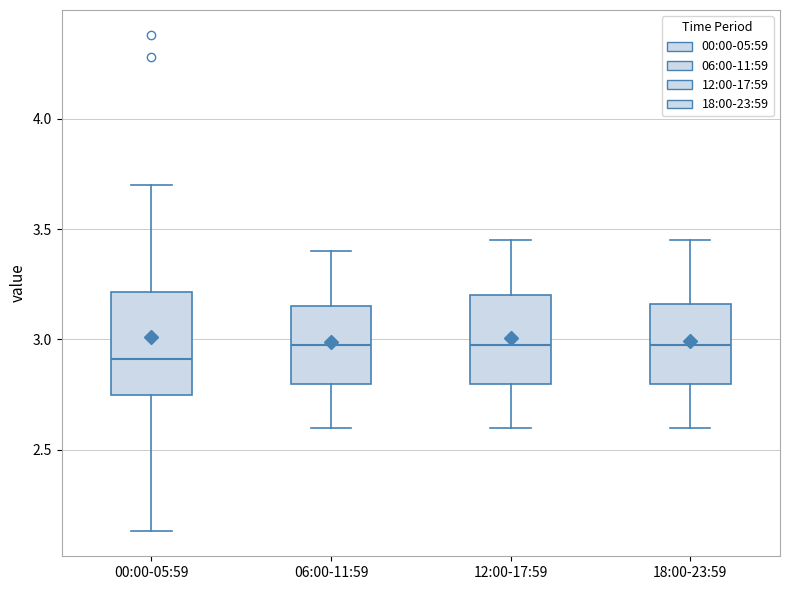

Reading left to right, transcribe this box plot: for each box, give where its median line is, the range the box spans, and where its two whiskers end, as read against the y-axis. The values are not printed on the chart, so give them approximately, as read against the axis.

00:00-05:59: median 2.90, box 2.75 to 3.20, whiskers 2.15 to 3.70
06:00-11:59: median 3.00, box 2.80 to 3.15, whiskers 2.60 to 3.40
12:00-17:59: median 3.00, box 2.80 to 3.20, whiskers 2.60 to 3.45
18:00-23:59: median 3.00, box 2.80 to 3.15, whiskers 2.60 to 3.45